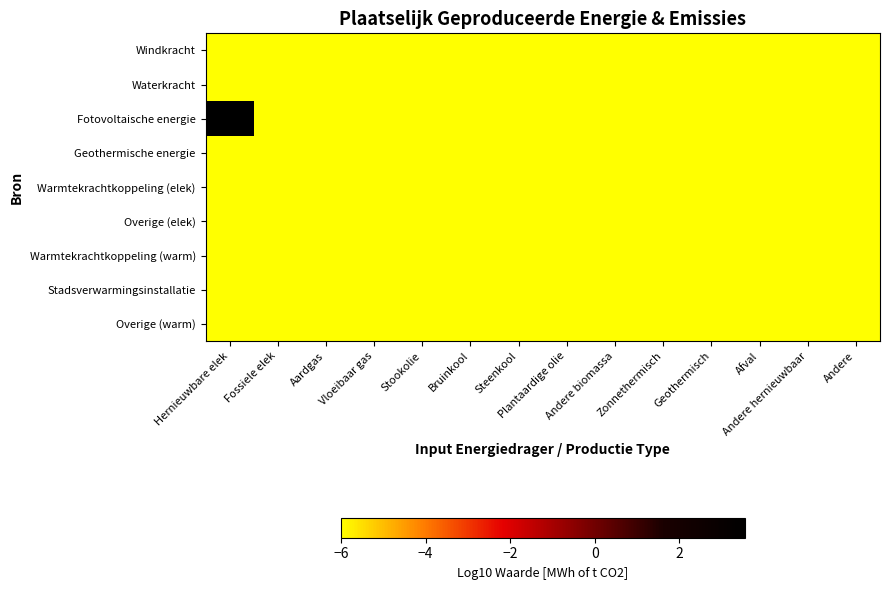

List the series in order of their peak value, lowest first.

Windkracht, Waterkracht, Geothermische energie, Warmtekrachtkoppeling (elek), Overige (elek), Warmtekrachtkoppeling (warm), Stadsverwarmingsinstallatie, Overige (warm), Fotovoltaische energie